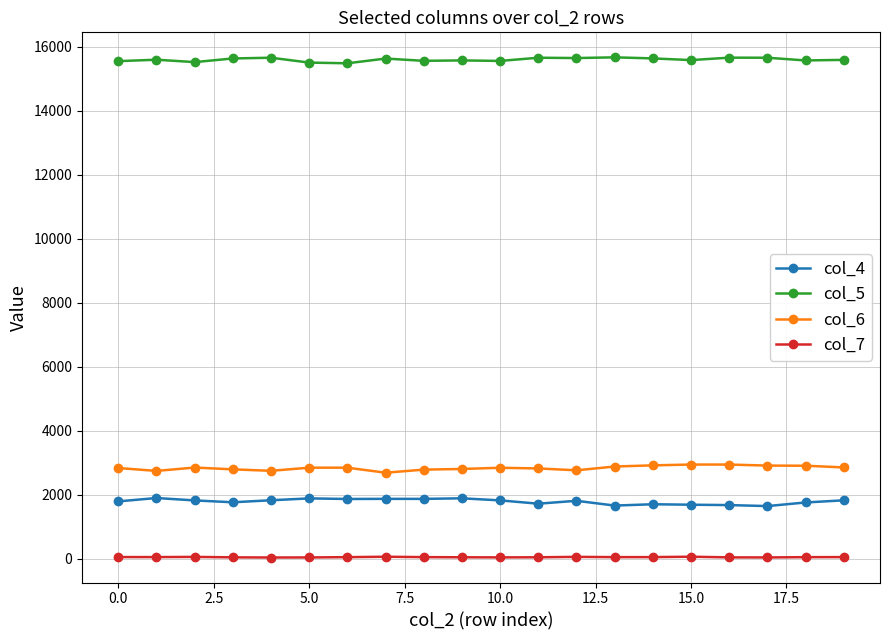

Is this an area chart (filled region under the line)?

No